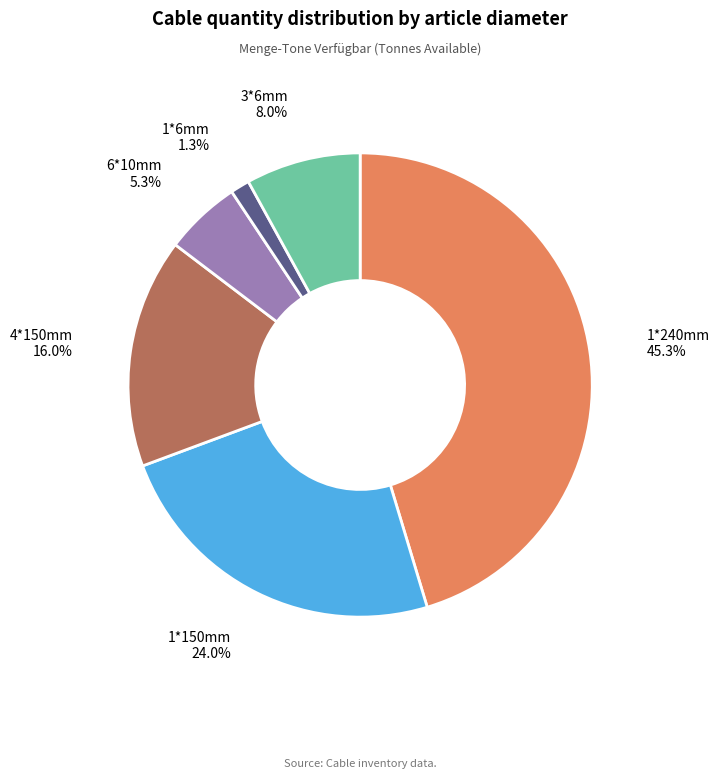

Which category has the biggest portion of the pie?

1*240mm